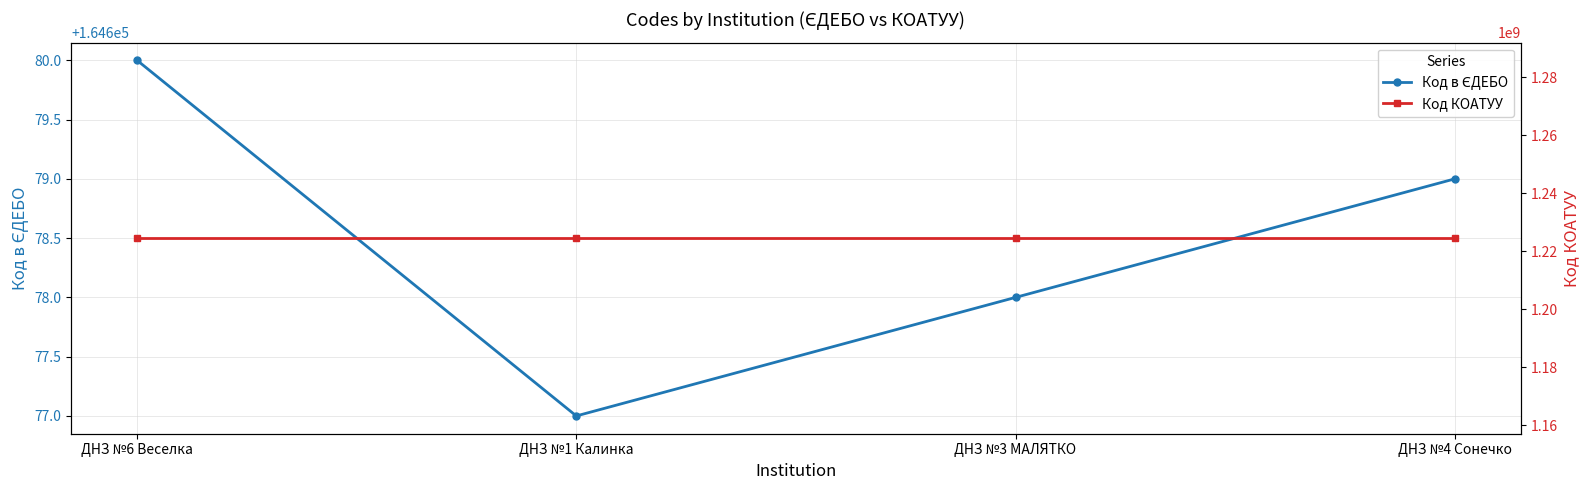

Reading left to right, what are all the values shown in this chart?

Код в ЄДЕБО: 164680	164677	164678	164679
Код КОАТУУ: 1224510100	1224510100	1224510100	1224510100